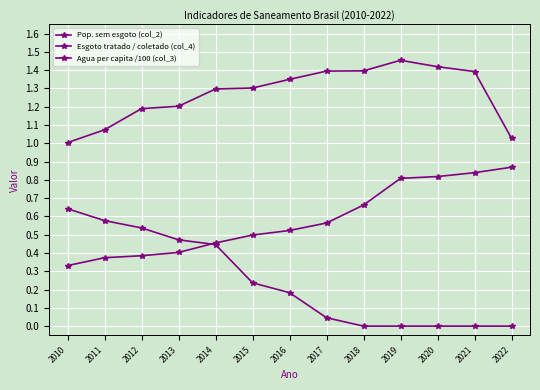

What is the difference between the Agua per capita /100 (col_3) values at 2011 and 2013?

0.1